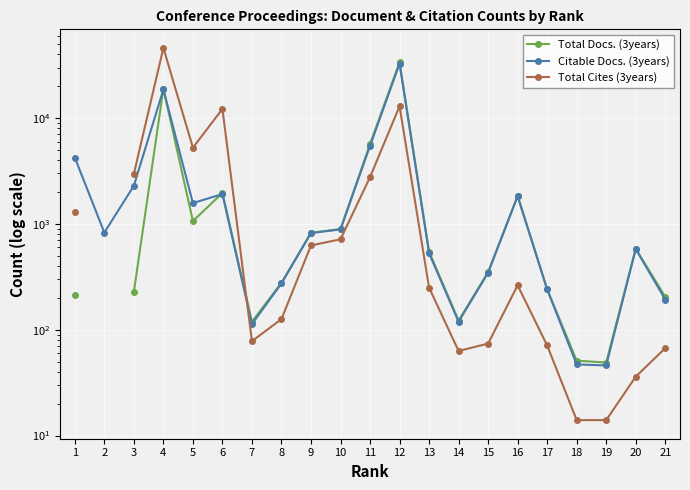

What is the spread (max minus min) of values at 3?

2742.0